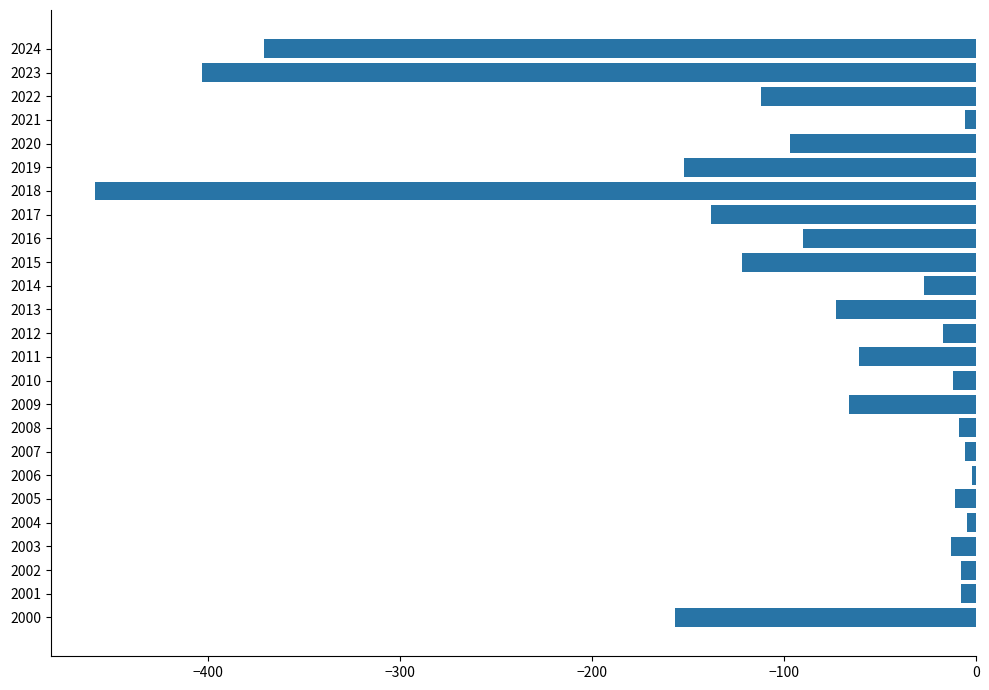

What is the smallest value displayed?

-459